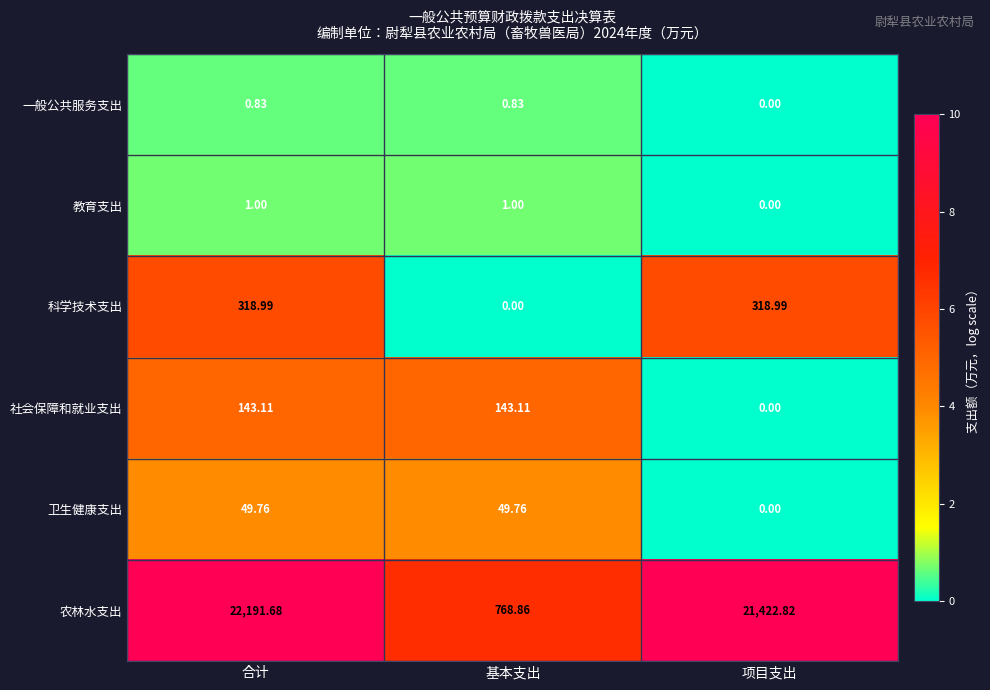

What is the total value across all series at 项目支出?

21741.8